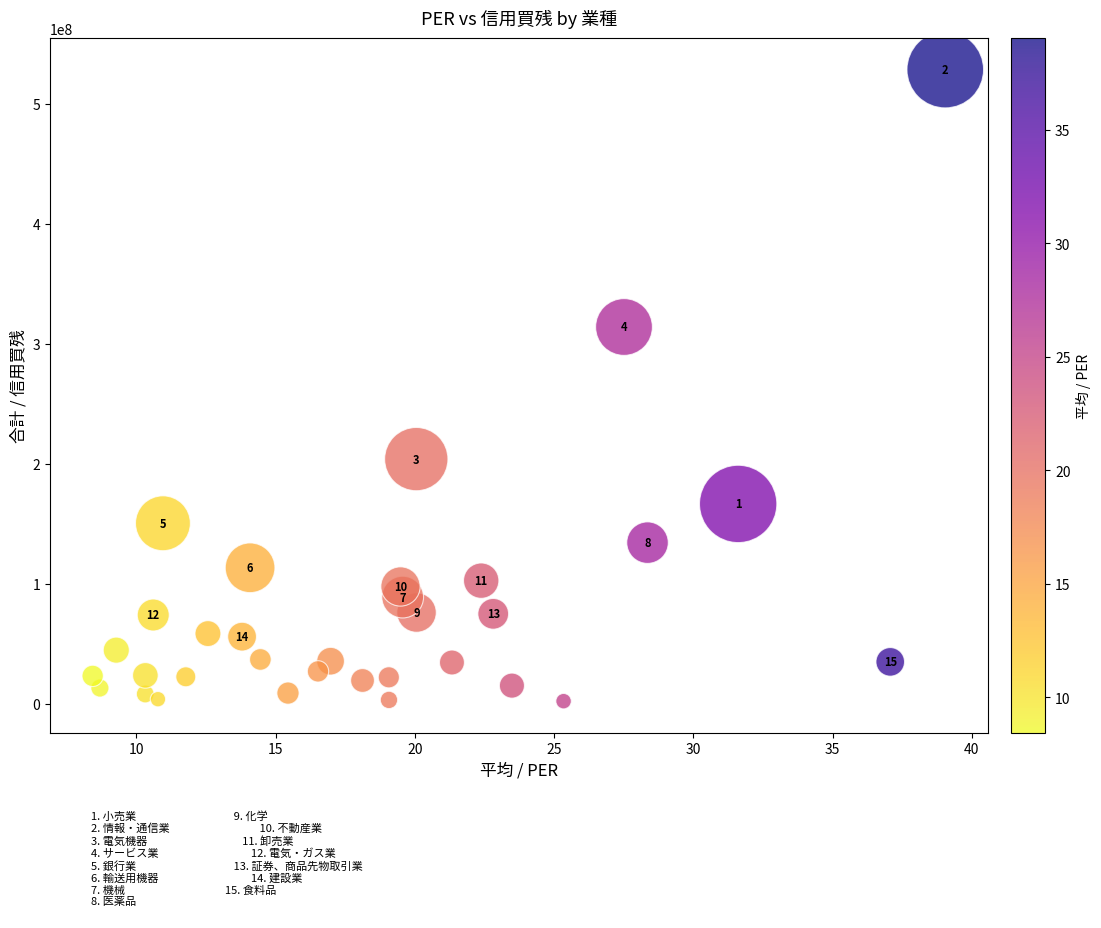

What Y value in the scatter plot is closest to 265218550?

313876100